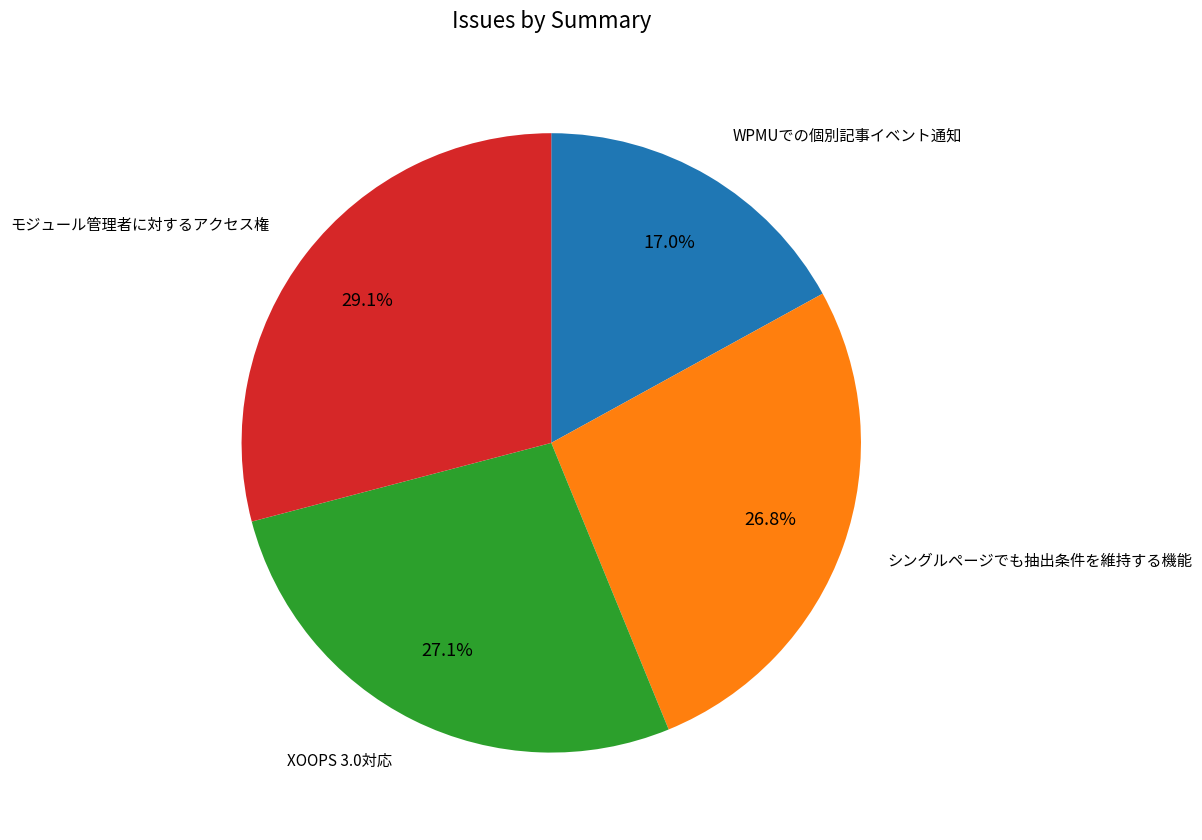

How many slices are in this pie chart?

4